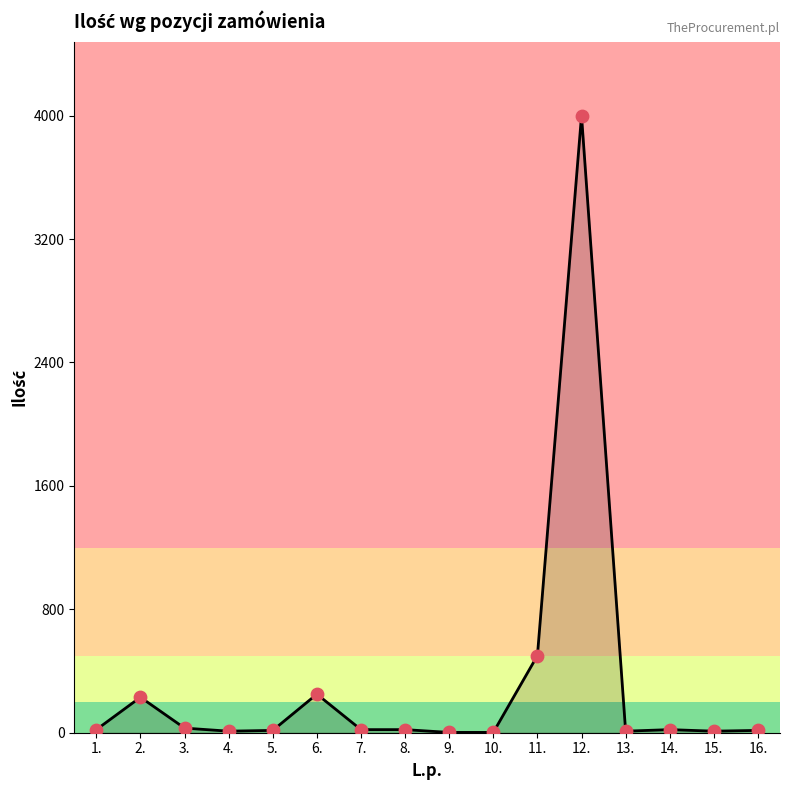

Approximately how many times larger is the value at 15. compared to 1.?

0.5